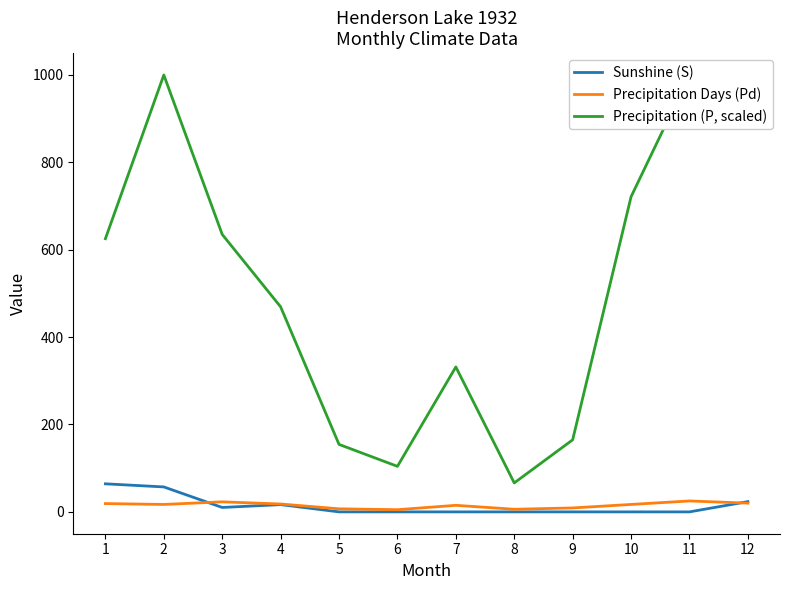

Which series ends up on top after the final intersection of Precipitation Days (Pd) and Sunshine (S)?

Sunshine (S)